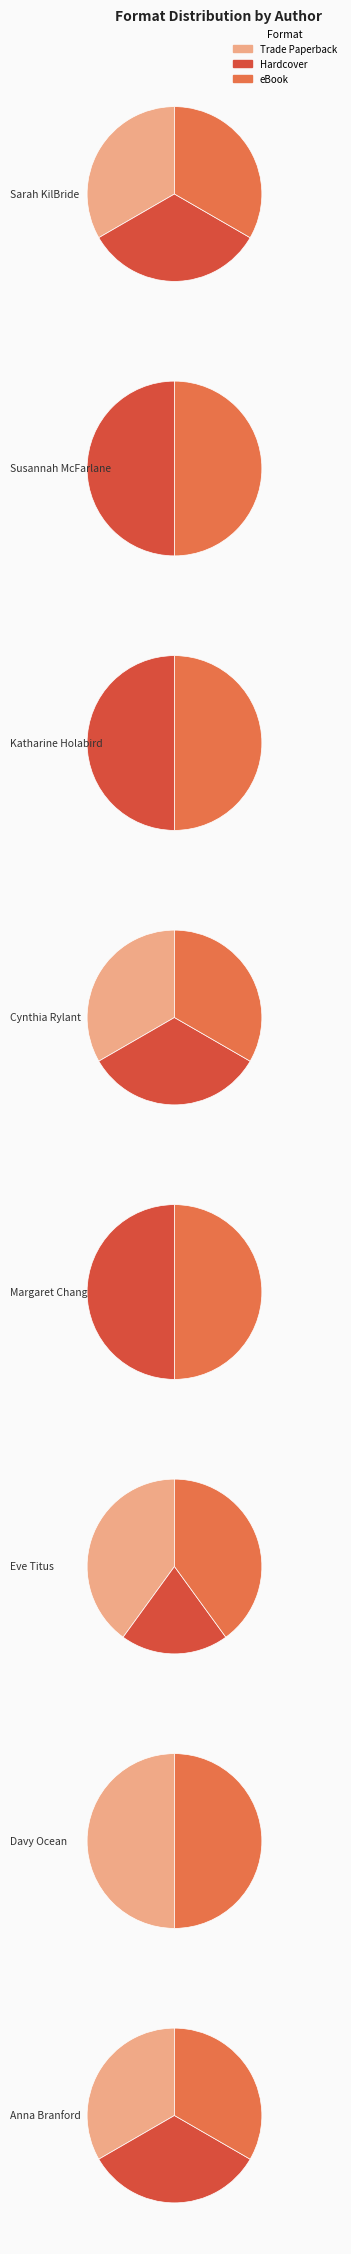

How many segments does this pie chart have?

8